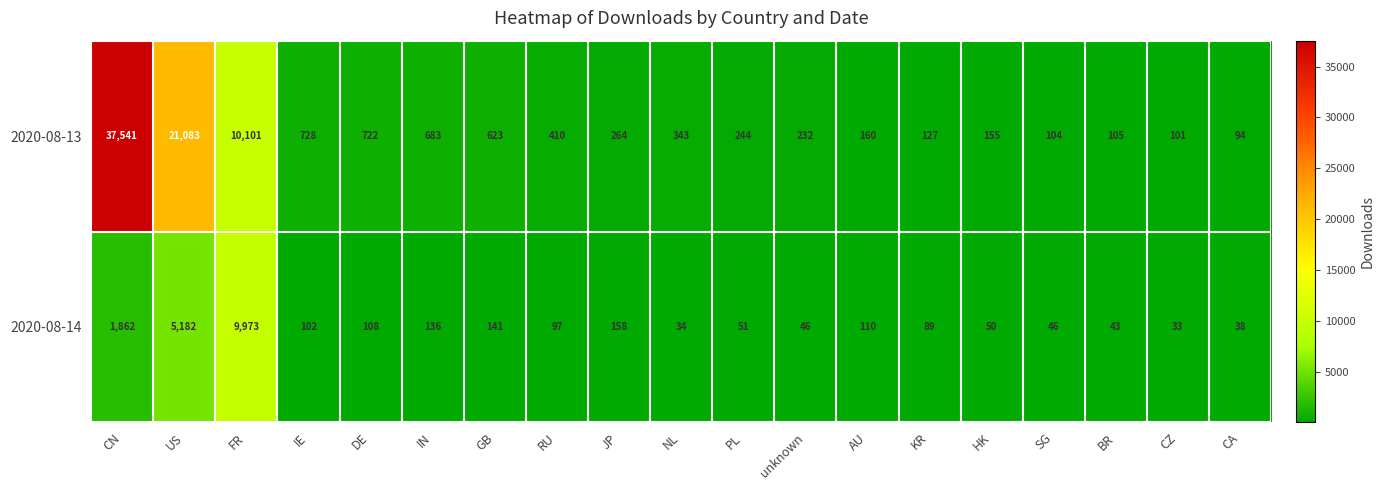

Which series has the largest total across all categories?

2020-08-13